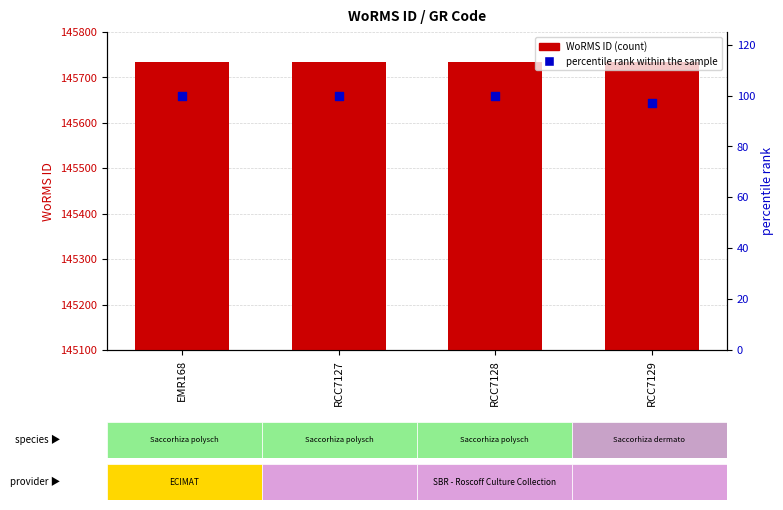

Which series has the largest total across all categories?

WoRMS ID